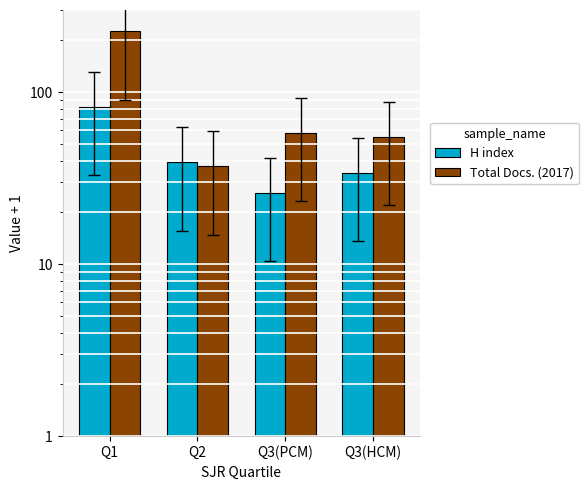

What position from the left is Q2?

2